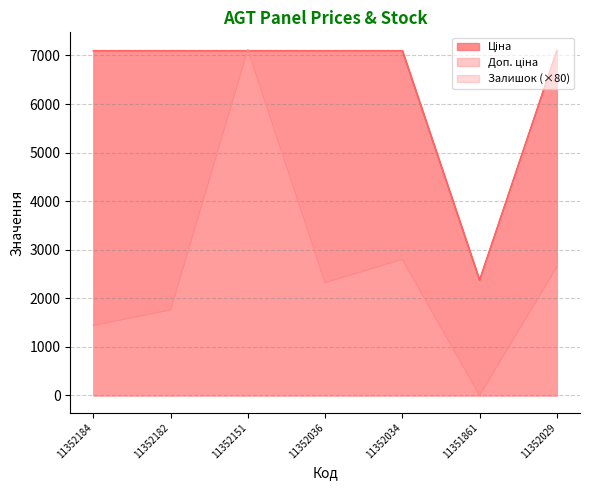

Which series has the largest total across all categories?

Ціна